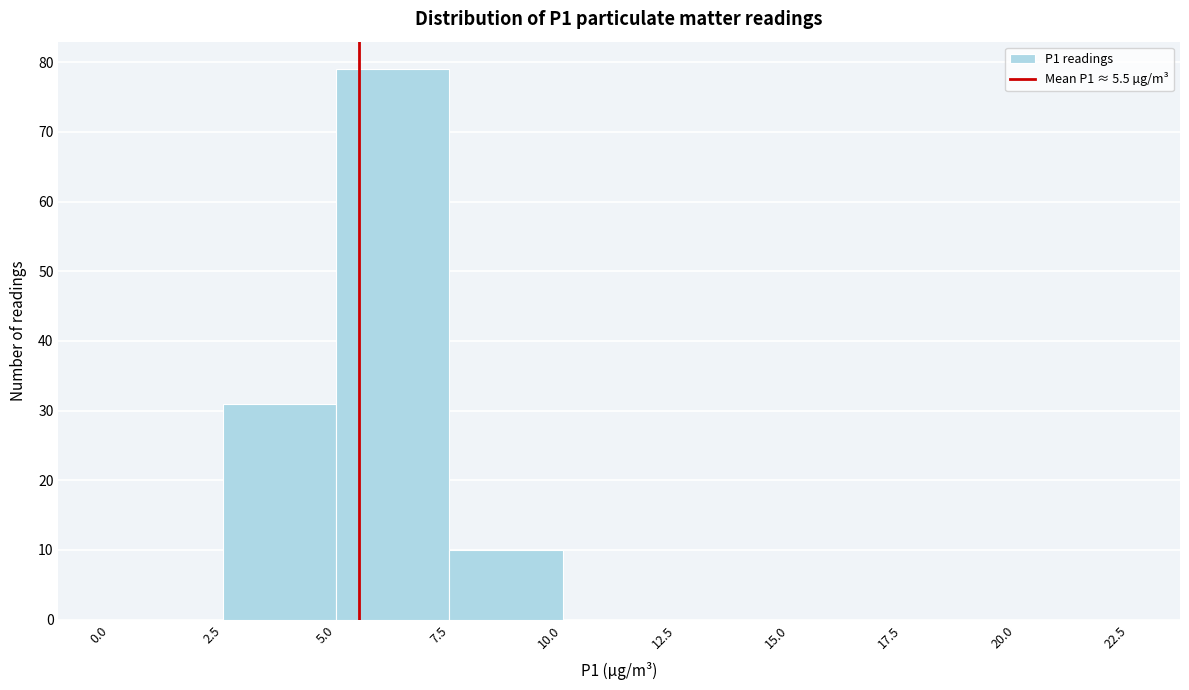

Reading left to right, list every bar in this chart as the range it spans on the x-axis followed by its height. The values are not printed on the chart, so give them approximately, as read against the axis.

0.0 to 2.5: 0
2.5 to 5.0: 31
5.0 to 7.5: 79
7.5 to 10.0: 10
10.0 to 12.5: 0
12.5 to 15.0: 0
15.0 to 17.5: 0
17.5 to 20.0: 0
20.0 to 22.5: 0